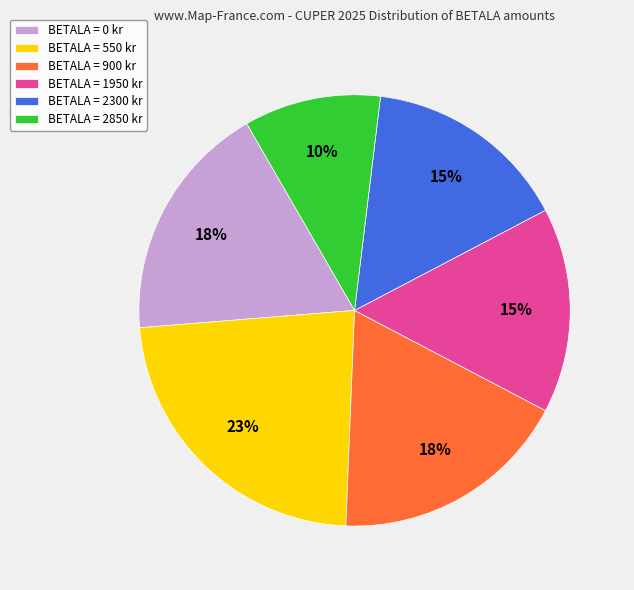

Is it true that BETALA = 2300 kr is 23% of the pie?

False